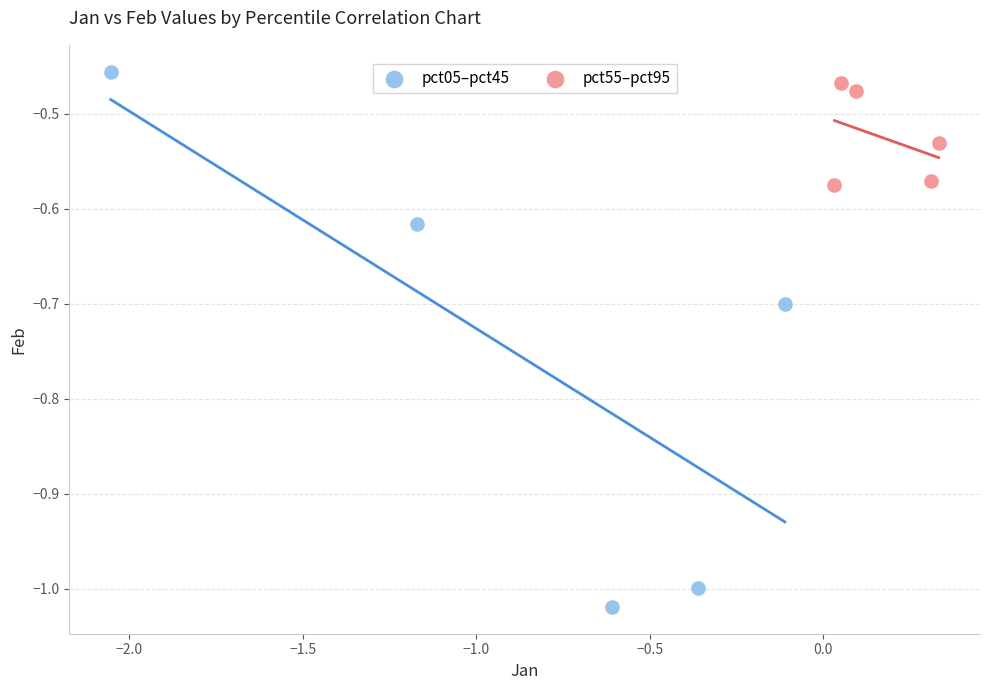

Which series contains the highest Y value?

pct05–pct45